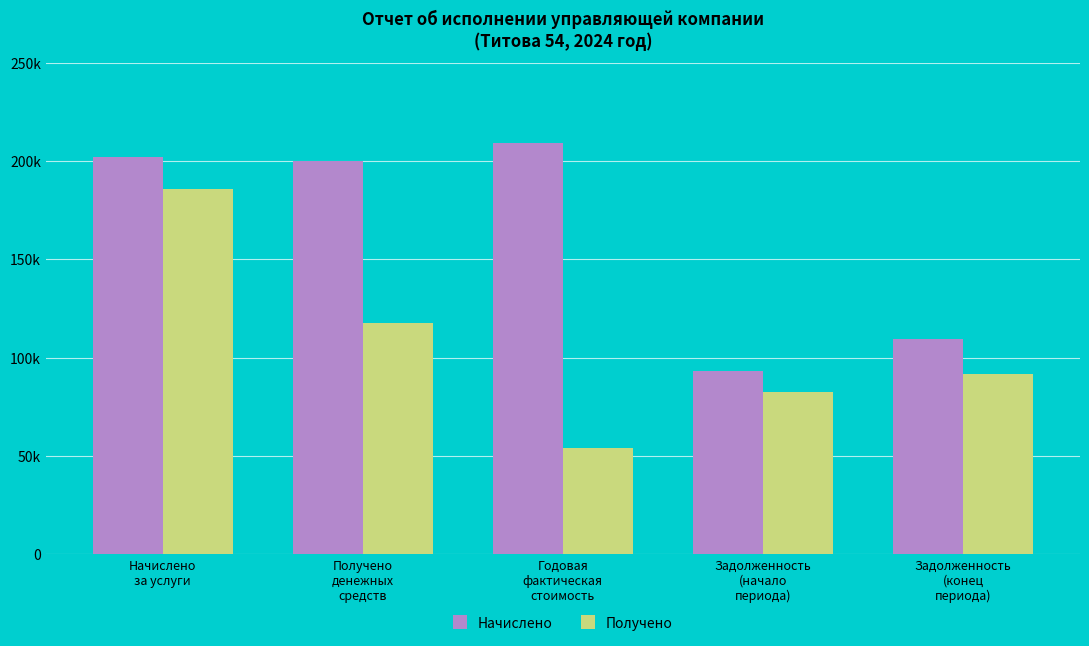

Does the chart contain any negative values?

No